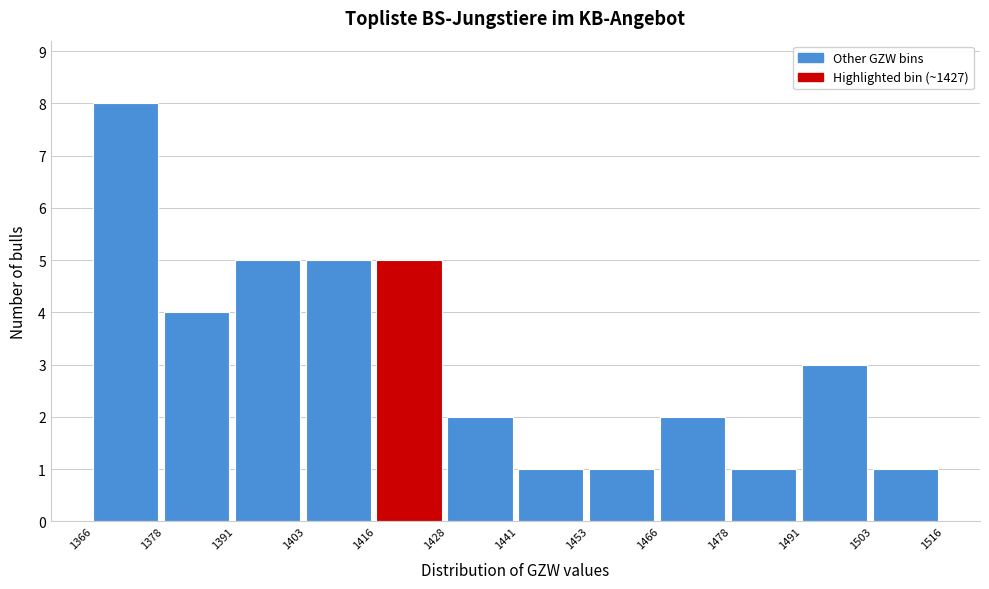

Reading left to right, list every bar in this chart as the range it spans on the x-axis followed by its height. The values are not printed on the chart, so give them approximately, as read against the axis.

1366 to 1378: 8
1378 to 1391: 4
1391 to 1403: 5
1403 to 1416: 5
1416 to 1428: 5
1428 to 1441: 2
1441 to 1453: 1
1453 to 1466: 1
1466 to 1478: 2
1478 to 1491: 1
1491 to 1503: 3
1503 to 1516: 1